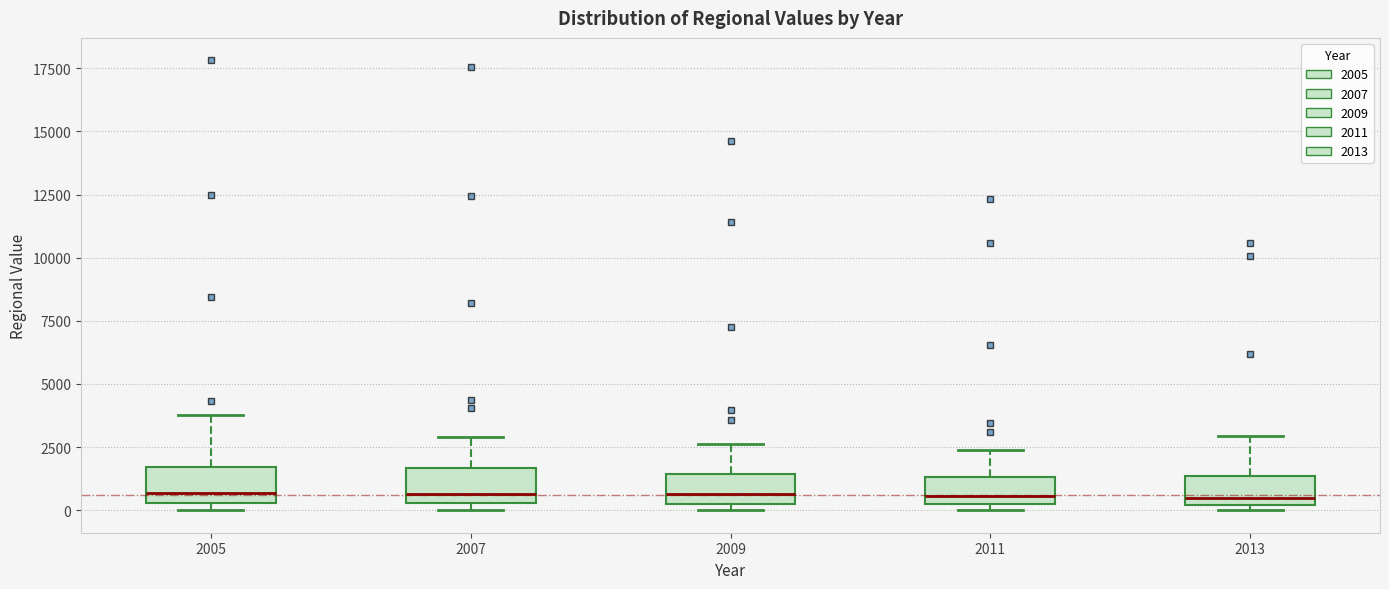

Reading left to right, read every box against the y-axis: the position of its median line, the range the box covers, and the ends of its whiskers. The values are not printed on the chart, so give them approximately, as read against the axis.

2005: median 500 (just above the box's lower edge), box 500 to 1500, whiskers 0 to 4000
2007: median 500 (just above the box's lower edge), box 500 to 1500, whiskers 0 to 3000
2009: median 500, box 0 to 1500, whiskers 0 (just below the box's lower edge) to 2500
2011: median 500, box 0 to 1500, whiskers 0 (just below the box's lower edge) to 2500
2013: median 500, box 0 to 1500, whiskers 0 (just below the box's lower edge) to 3000